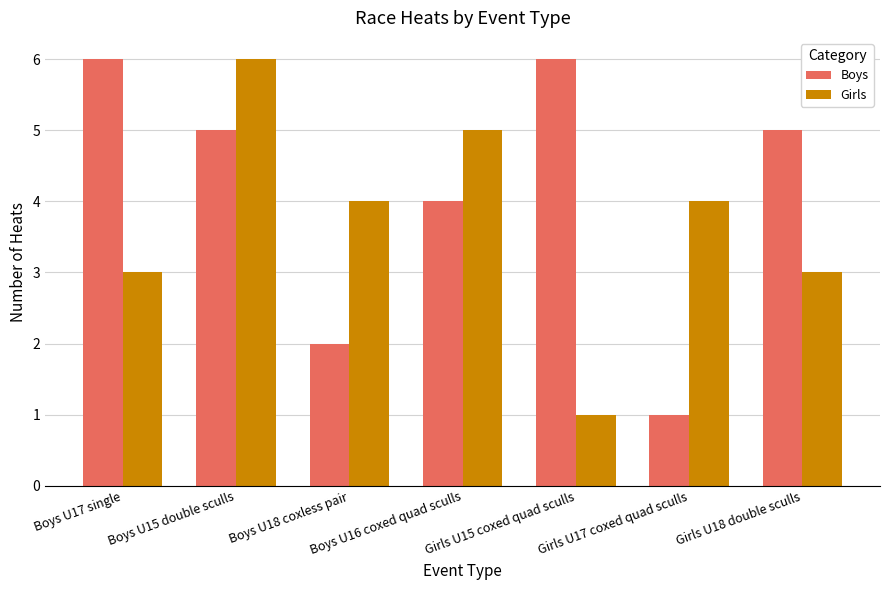

Which category has the lowest value in the Boys series?

Girls U17 coxed quad sculls